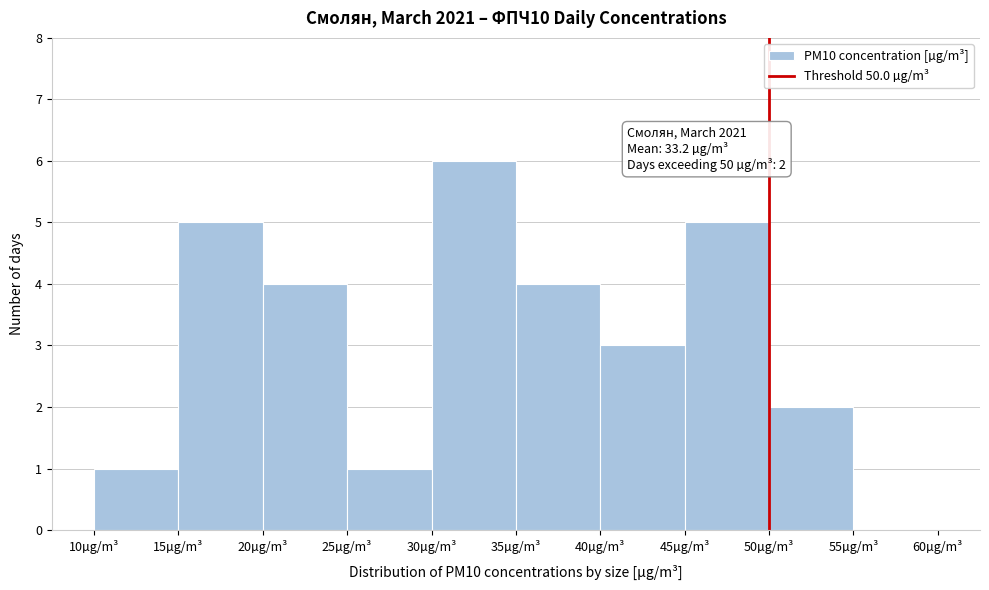

Which range on the x-axis has the tallest bar?

30 to 35